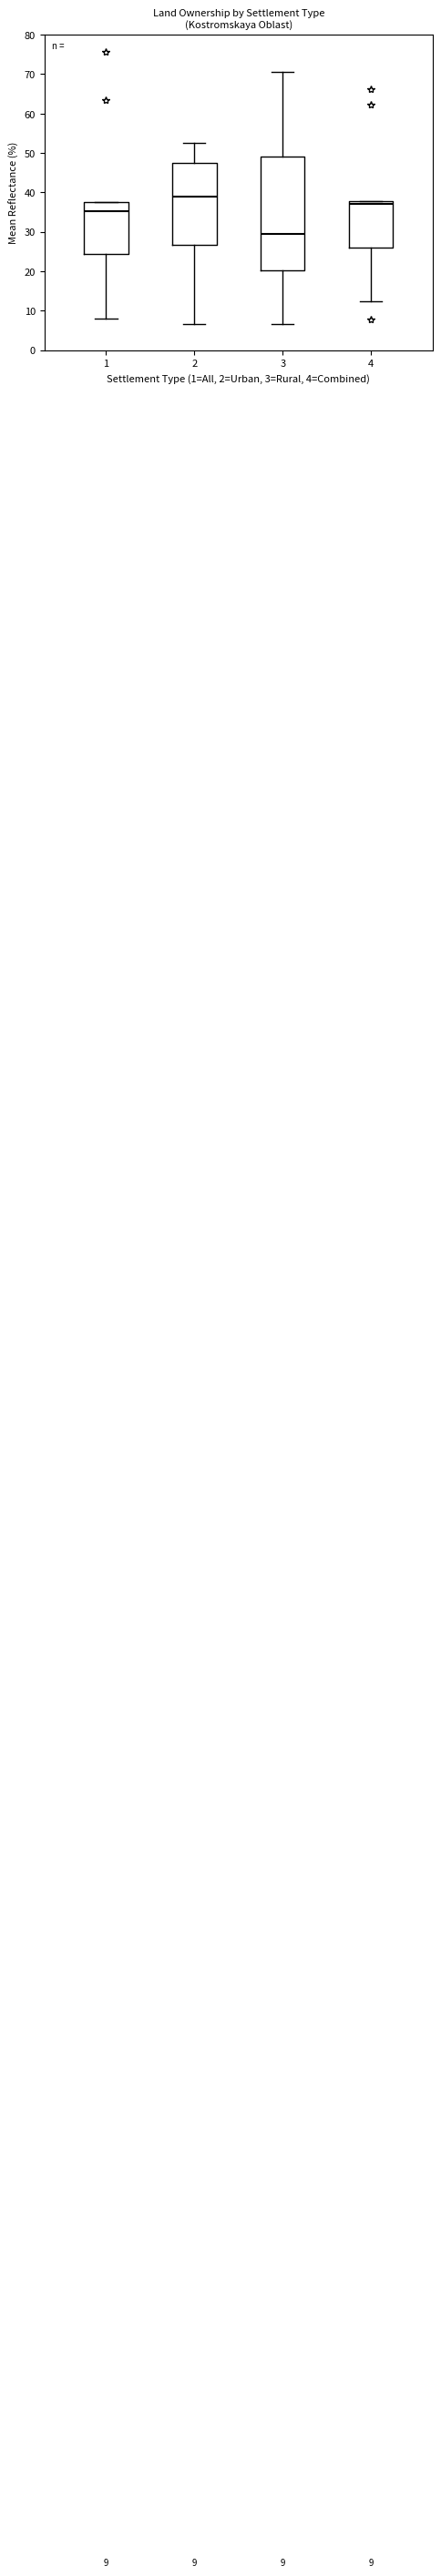

Which box is the tallest, from its lower edge to its upper edge?

3